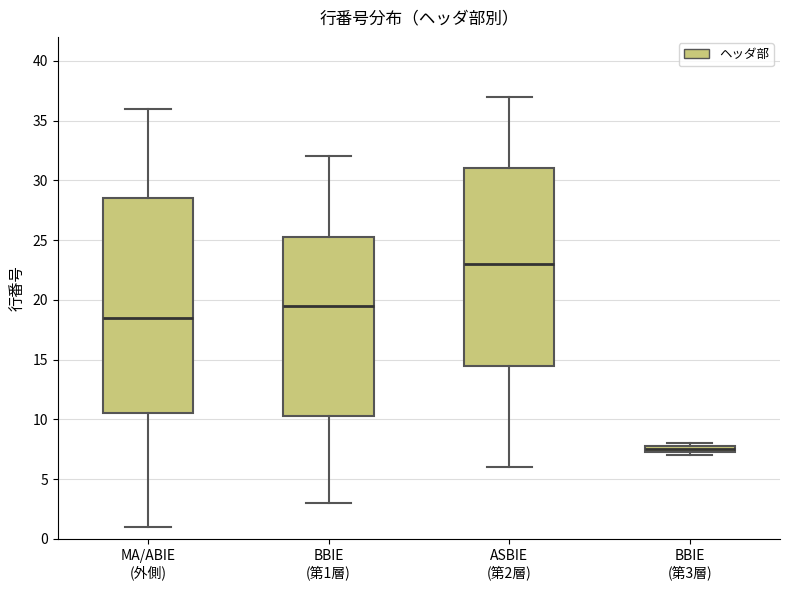

Which box has the lowest median line?

BBIE (第3層)